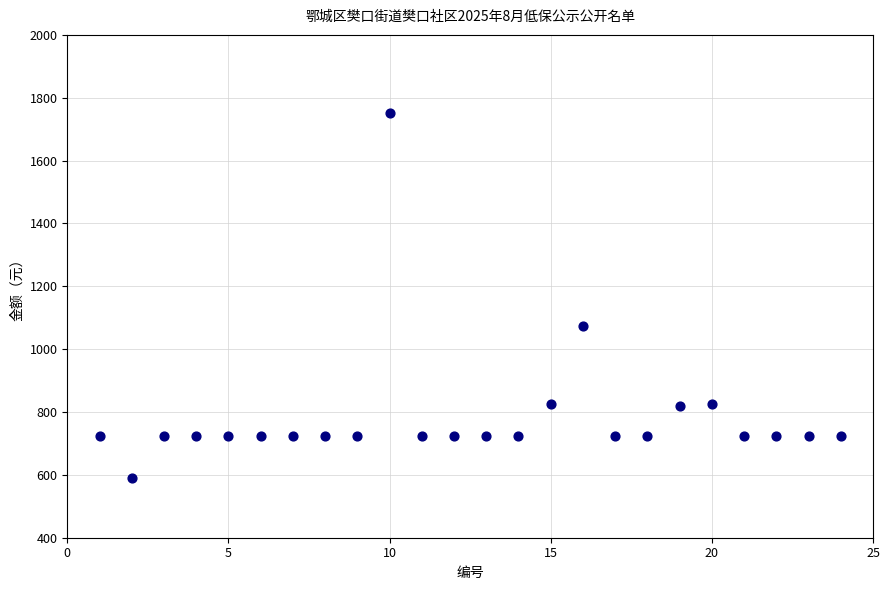

What Y value in the scatter plot is closest to 1170?

1075